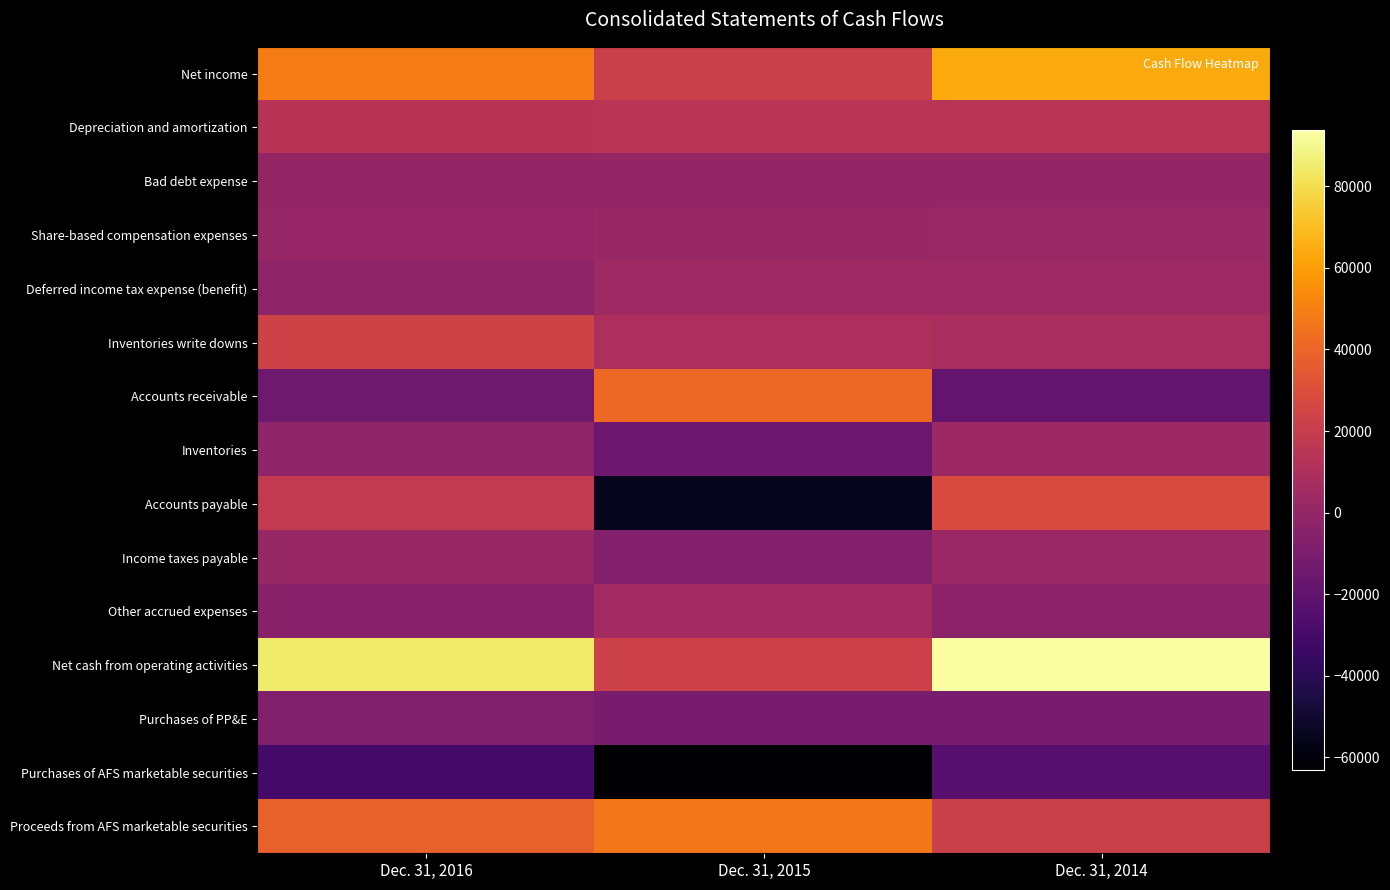

Which series has the largest total across all categories?

Net cash from operating activities